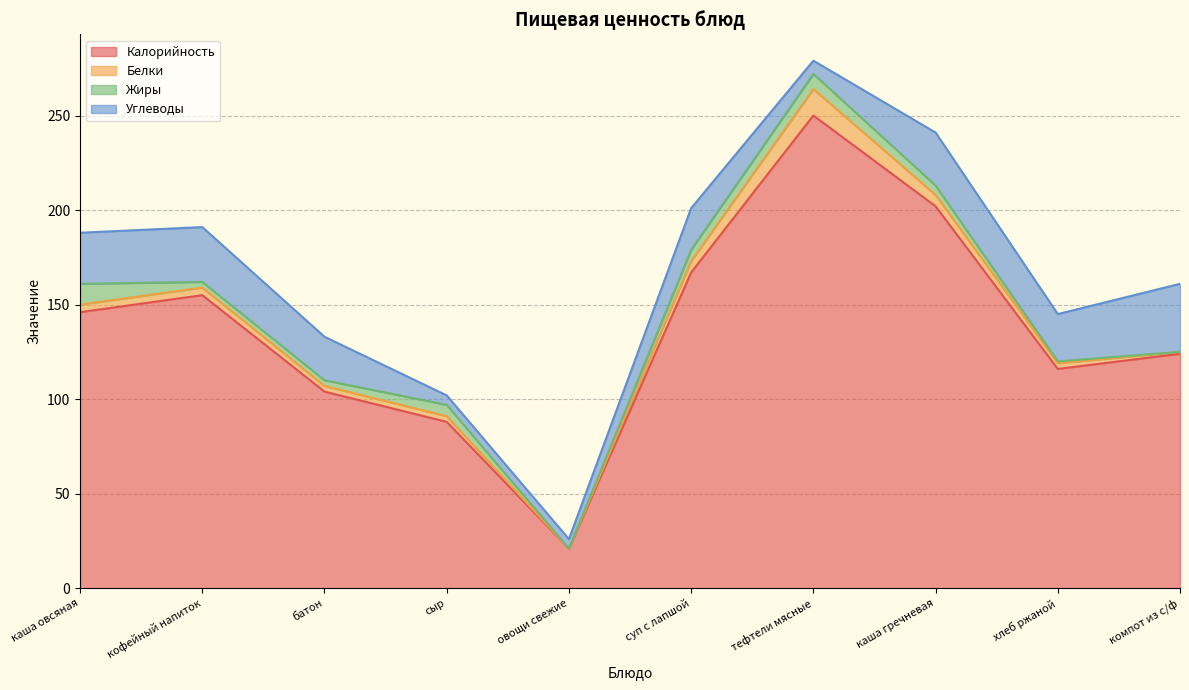

Reading right to left, transcribe all the data shown in this chart.

Калорийность: 124	116	202	250	167	21	88	104	155	146
Белки: 1	3	6	14	6	0	3	3	4	4
Жиры: 0	1	5	8	6	0	6	3	3	11
Углеводы: 36	25	28	7	22	5	5	23	29	27